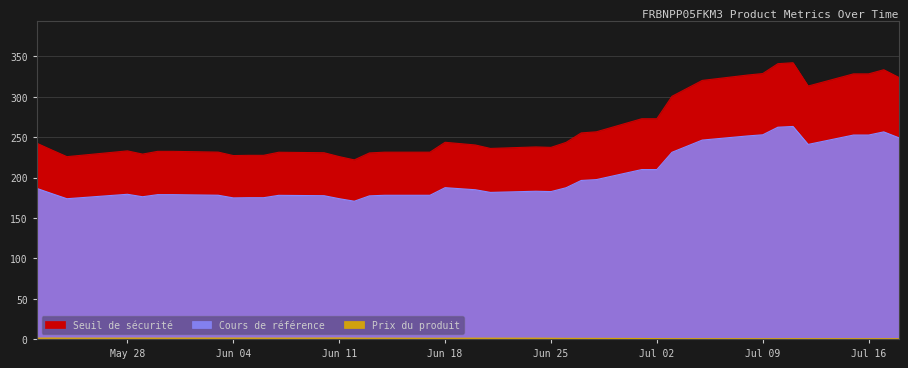

The value of Prix du produit at 2024-06-03 is 1.5. True or false?

False